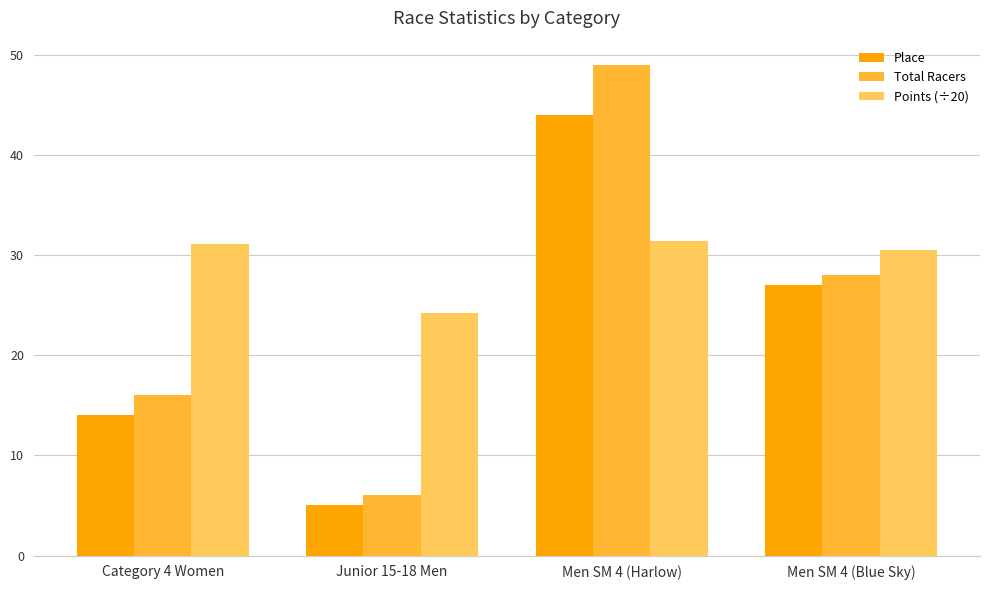

What is the label of the 1st bar from the left?

Category 4 Women